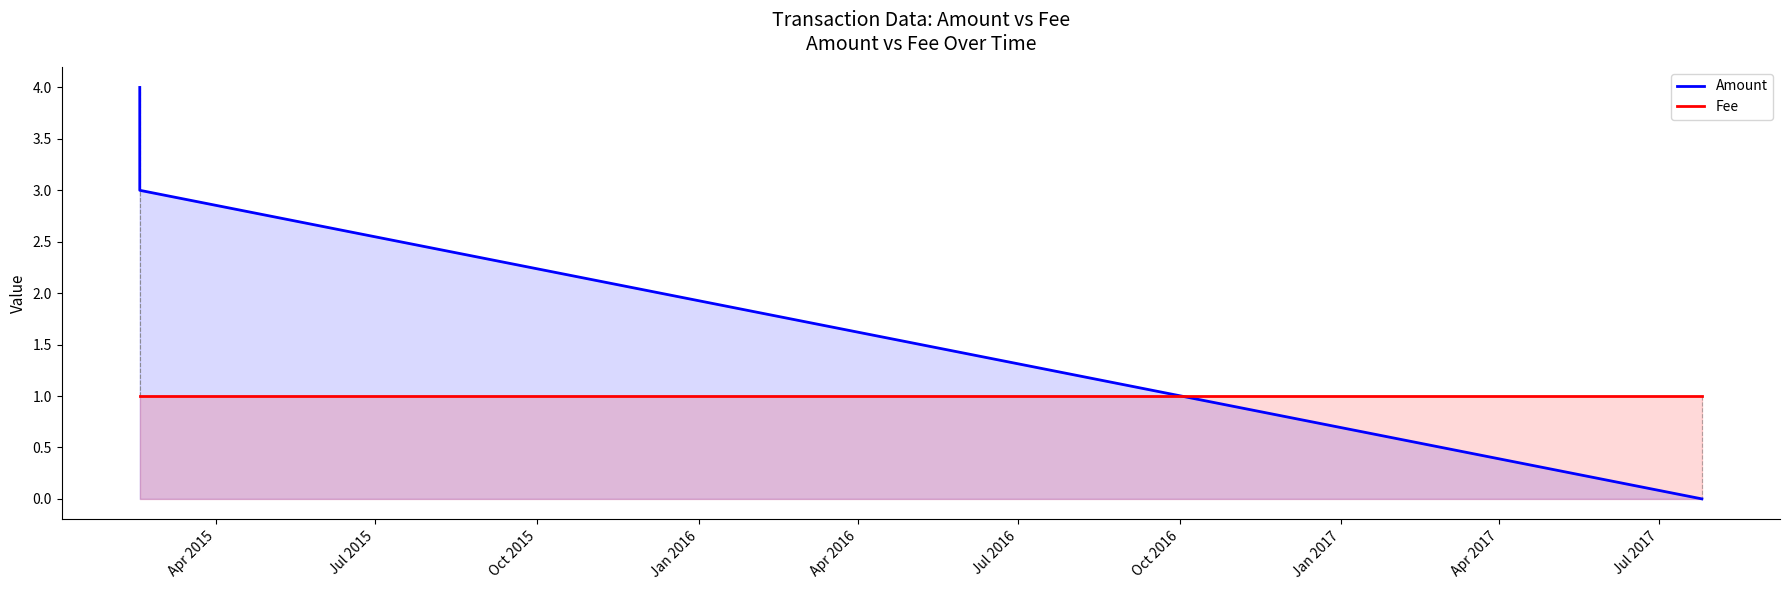

Which series has the largest total across all categories?

Amount